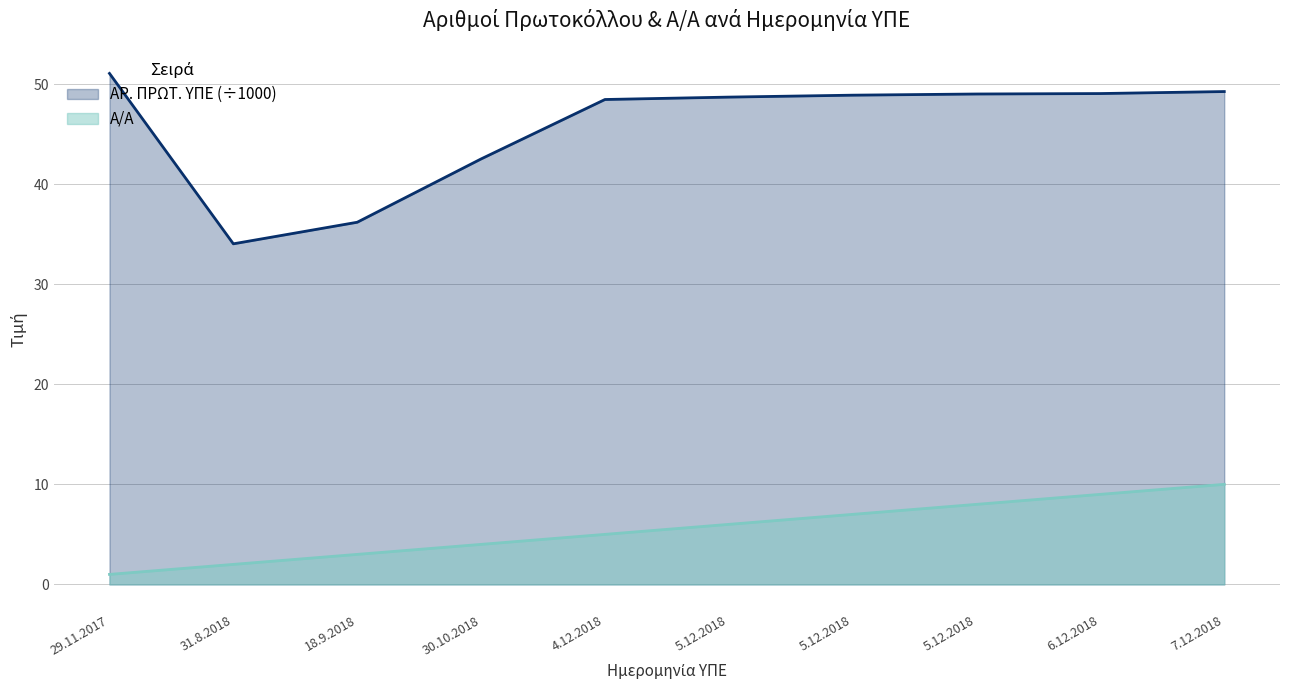

Between 18.9.2018 and 4.12.2018, which series saw the biggest shift?

ΑΡ. ΠΡΩΤ. ΥΠΕ (÷1000)